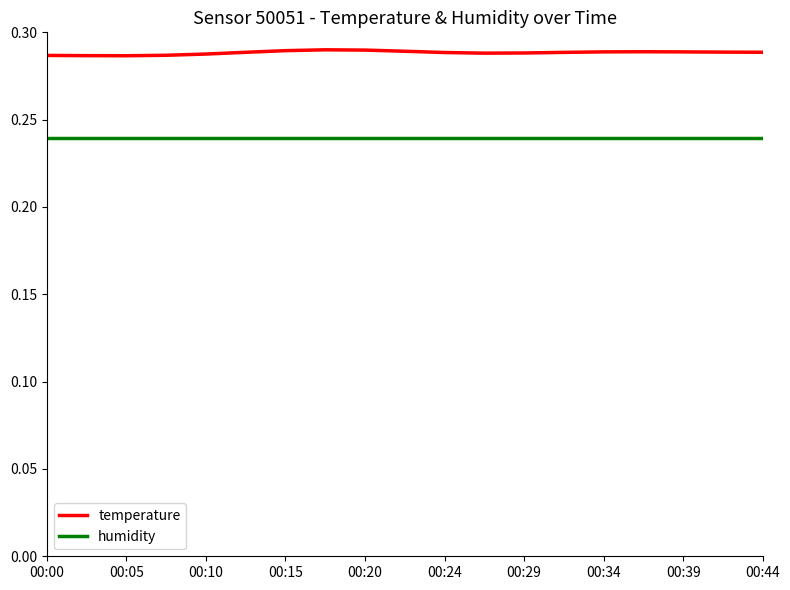

List the series in order of their overall mean, lowest first.

humidity, temperature